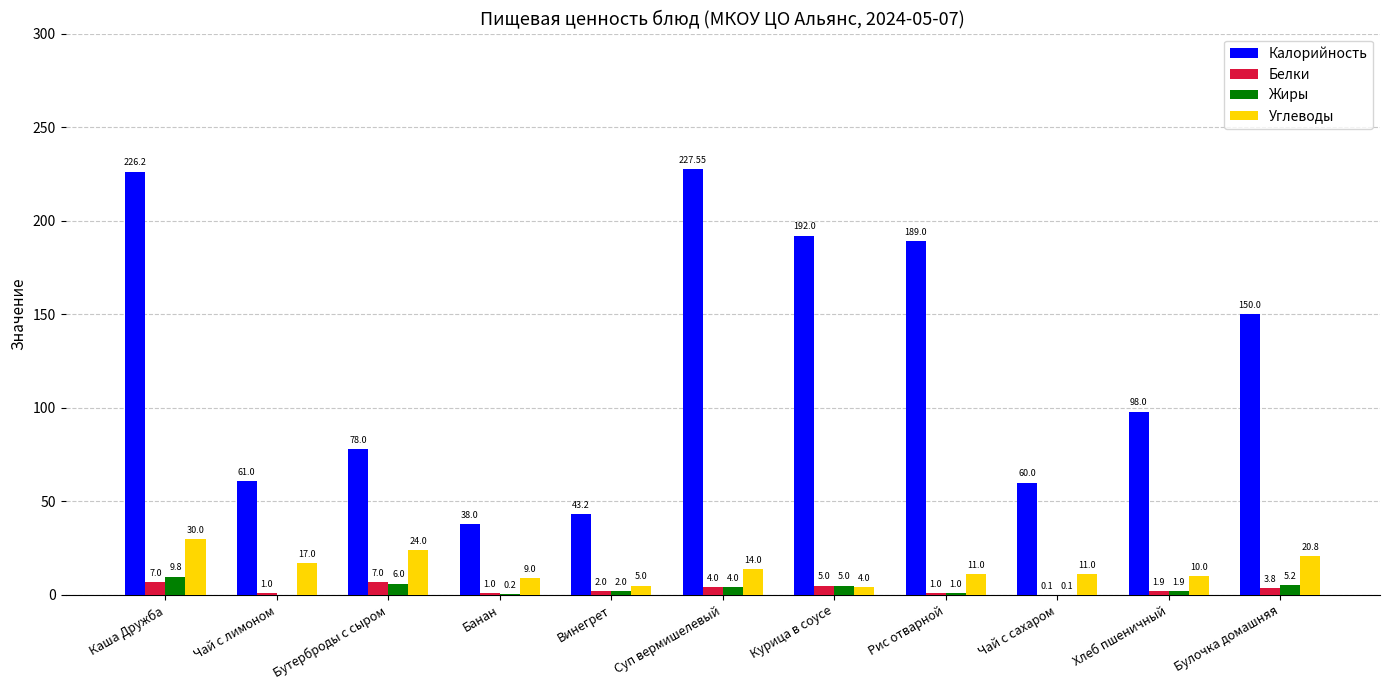

What is the sum of all Калорийность values?

1363.0